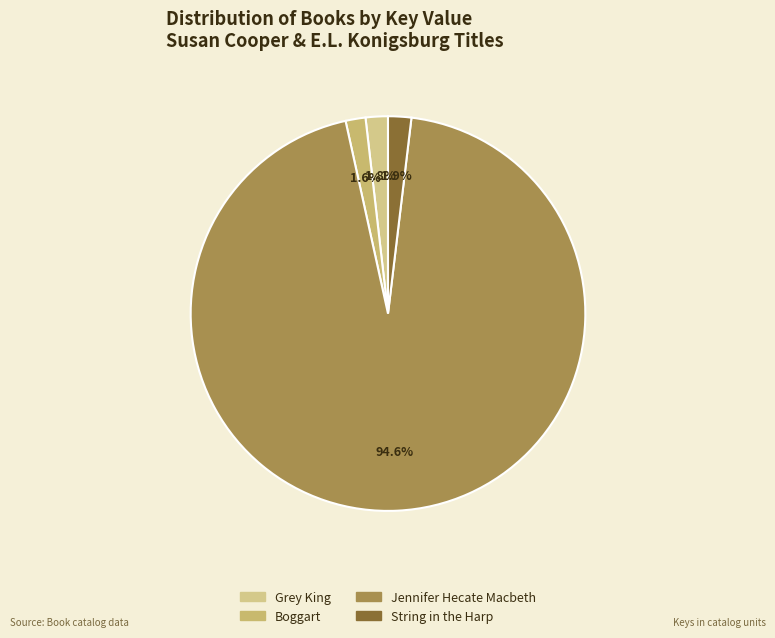

How many segments does this pie chart have?

4